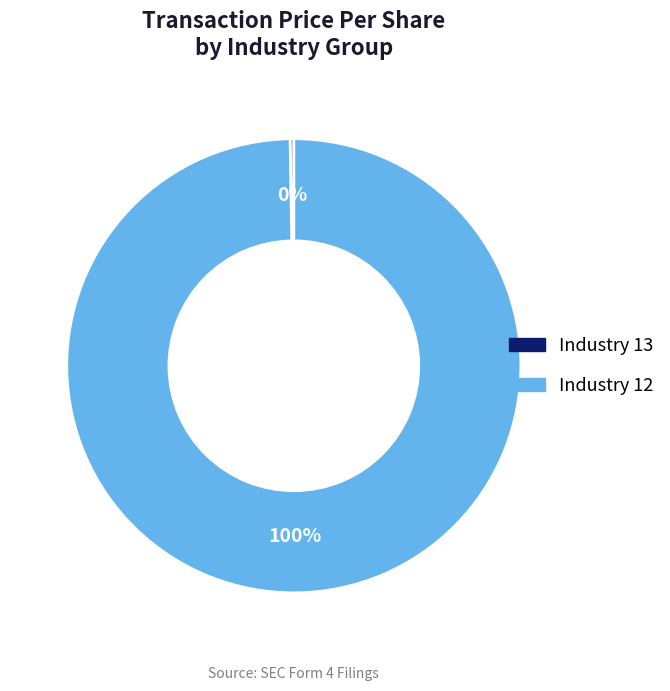

Is there a majority slice in this chart?

Yes